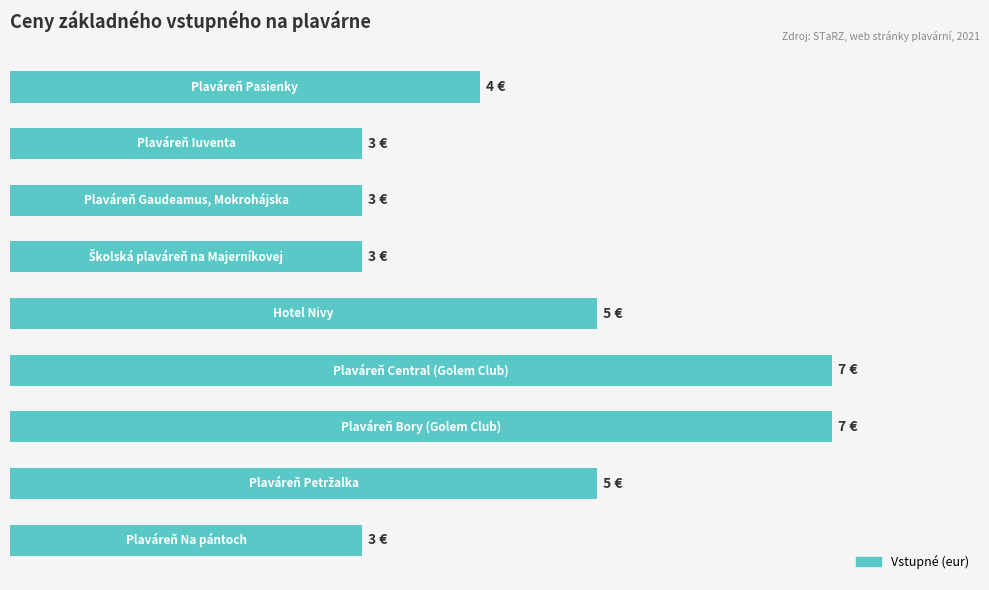

How many bars are there in total?

9